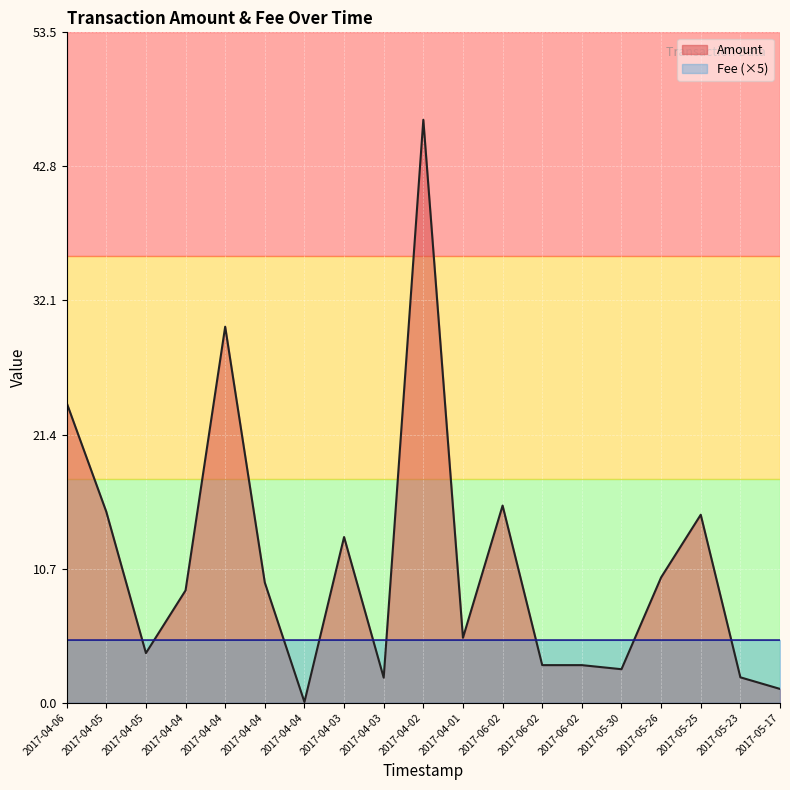

The value of Amount at 2017-04-05 is 15.2. True or false?

True